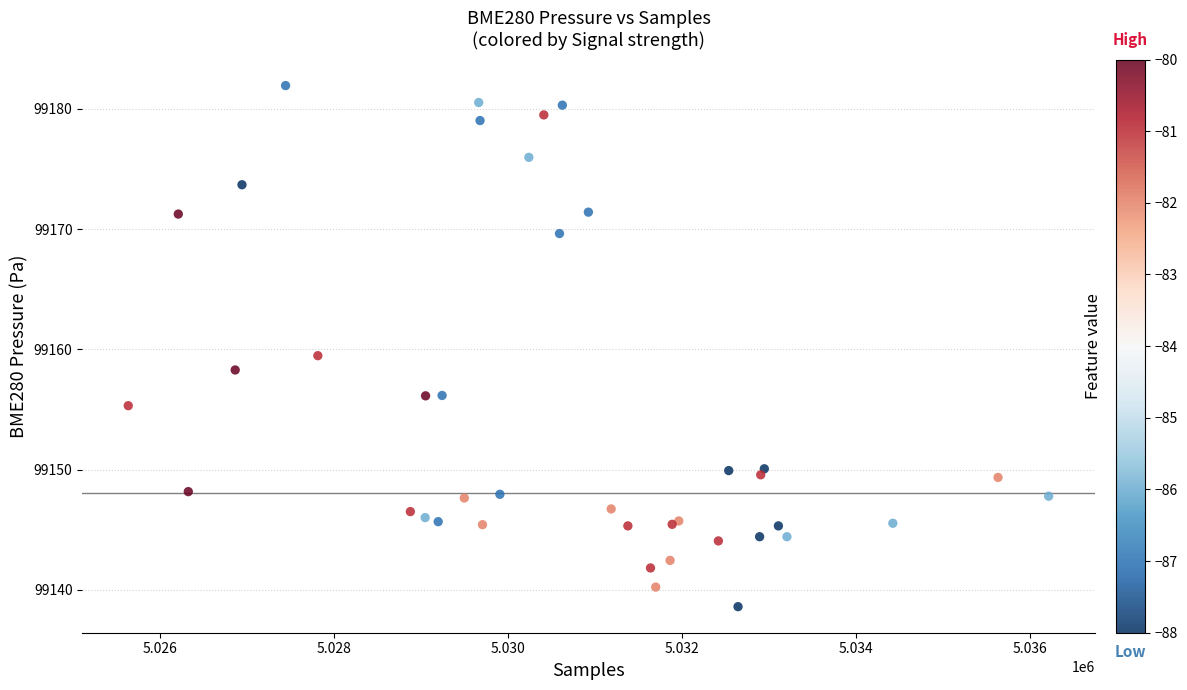

What Y value in the scatter plot is closest to 99160?

99159.5